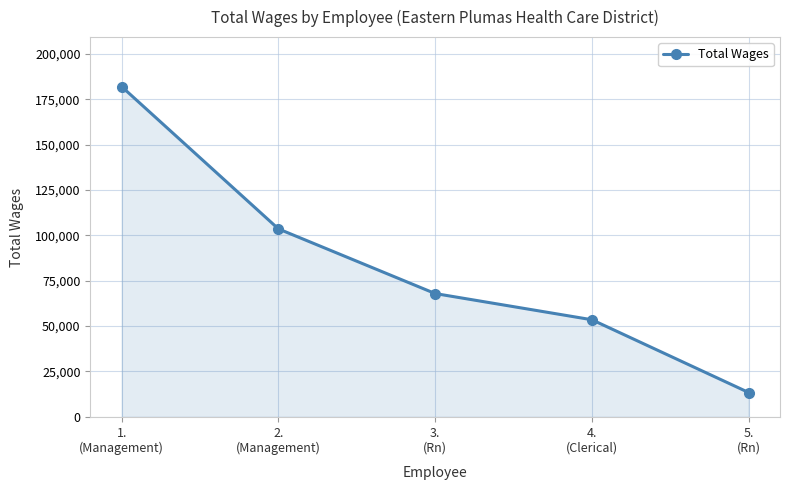

The chart shows a value of 53506 at 4.
(Clerical). True or false?

True